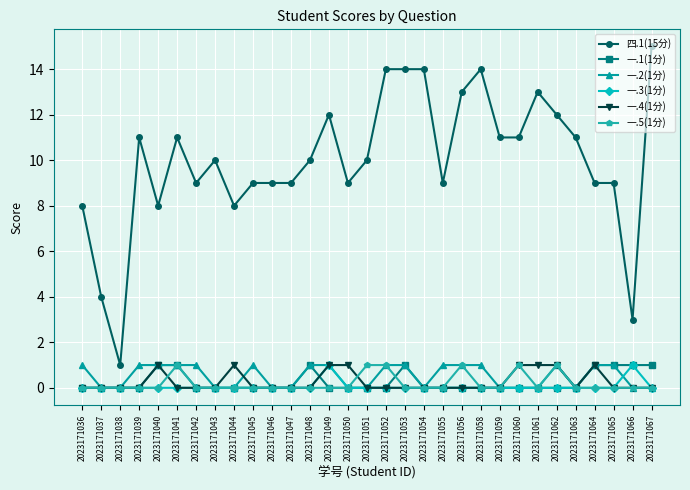

What is the greatest value displayed?

15